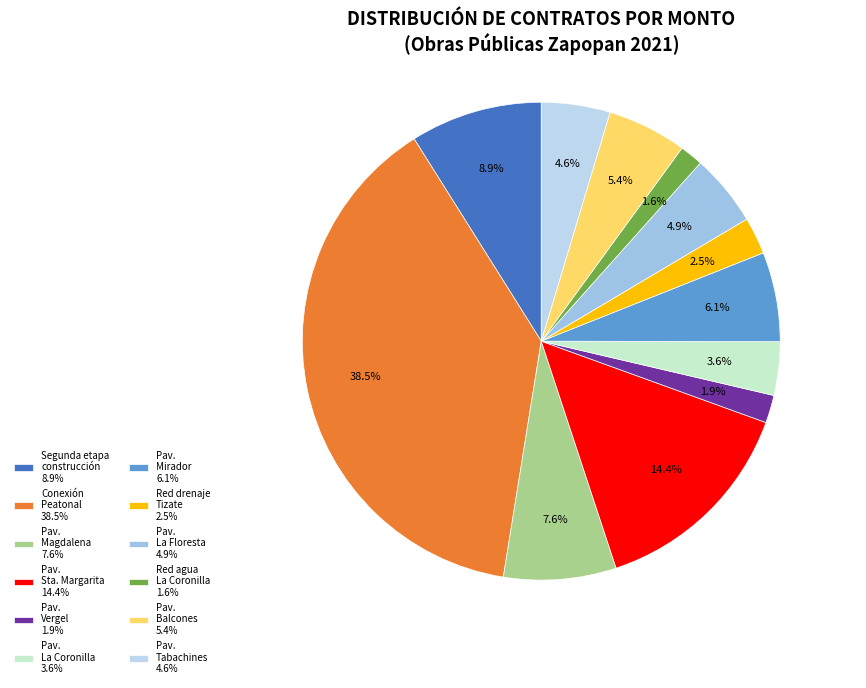

Count the number of slices in the pie.

12